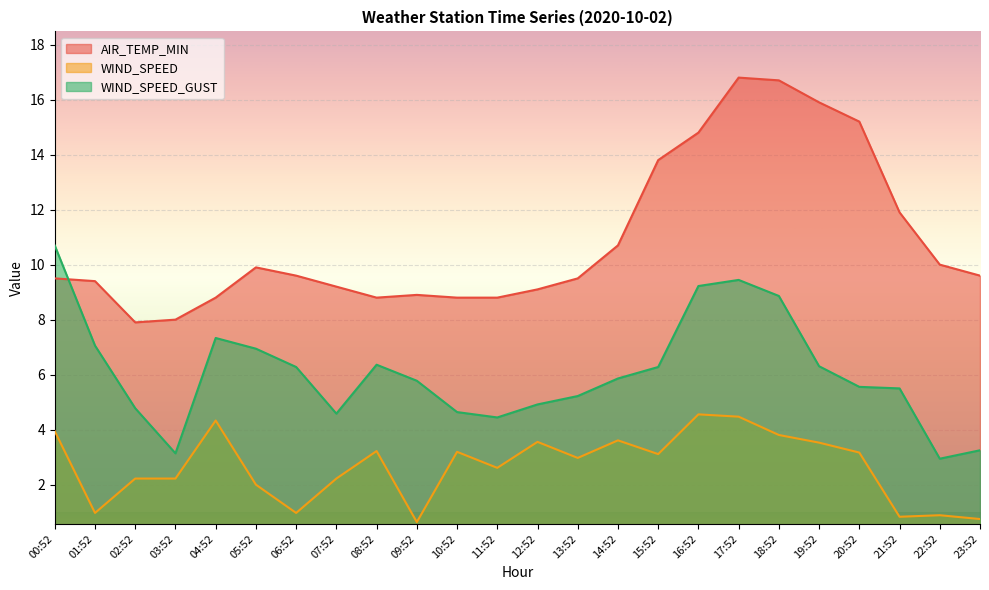

How many lines are shown in the chart?

3